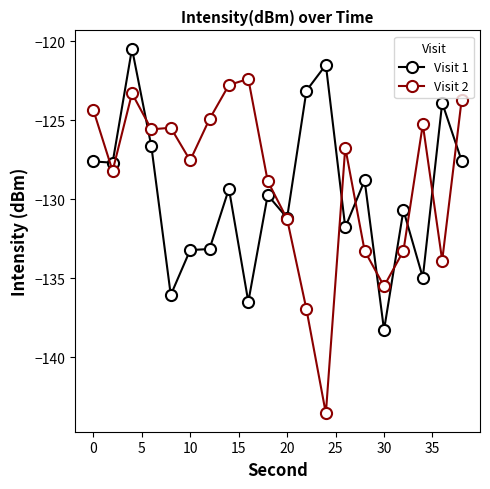

What is the greatest value displayed?

-120.5